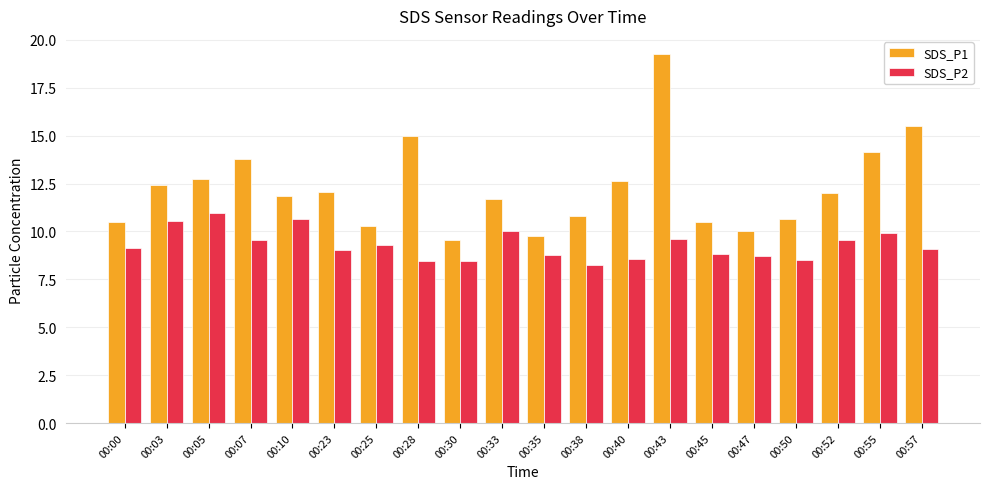

Between 00:00 and 00:35, which series saw the biggest shift?

SDS_P1